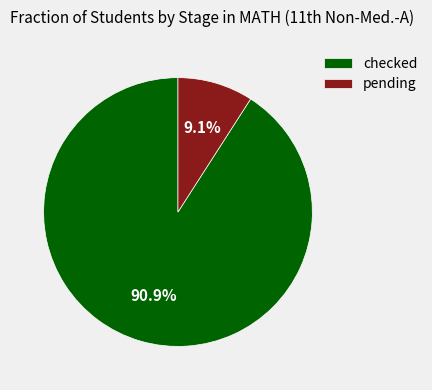

What is the ratio of the value at pending to the value at checked?

0.1